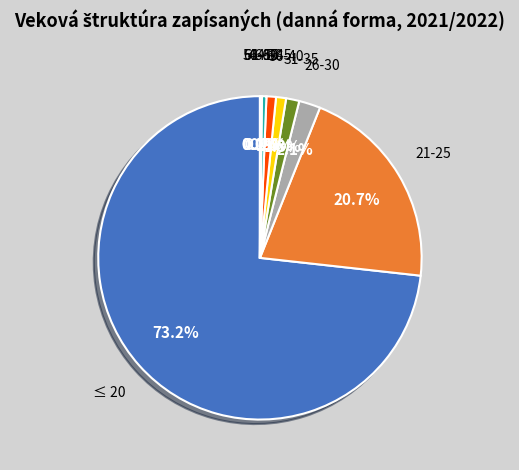

What percentage is the 31-35 slice, to the nearest percent?

1%